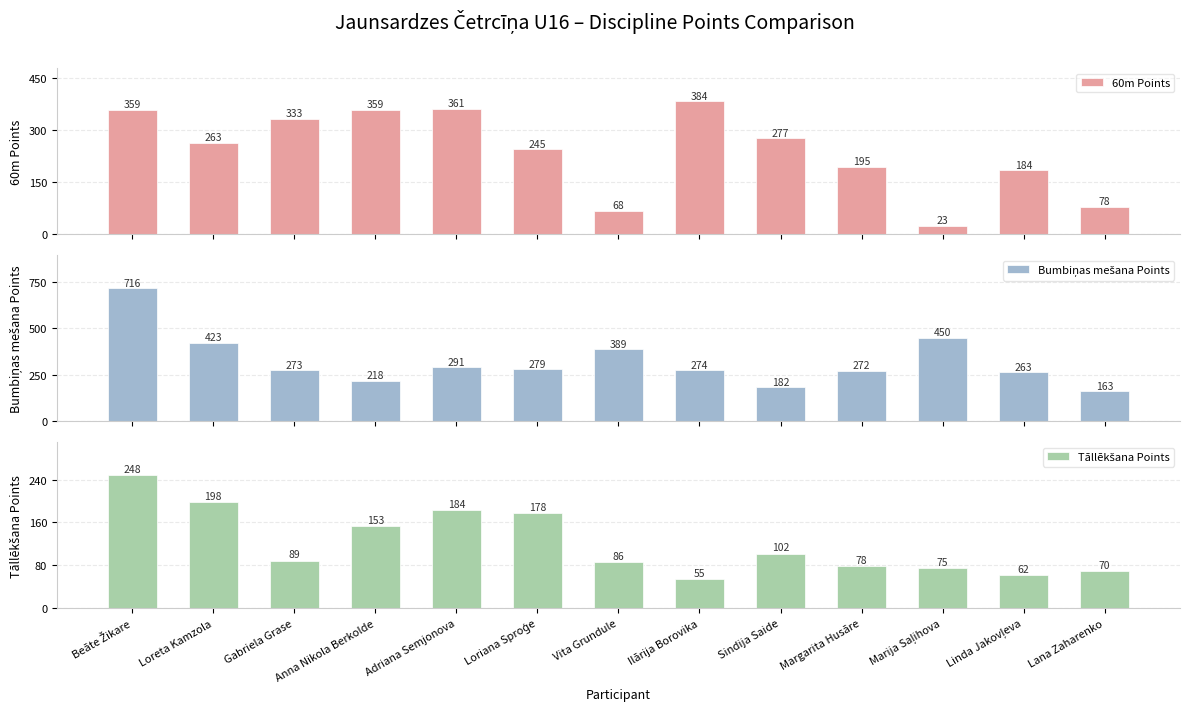

What is the maximum value for 60m Points?

384